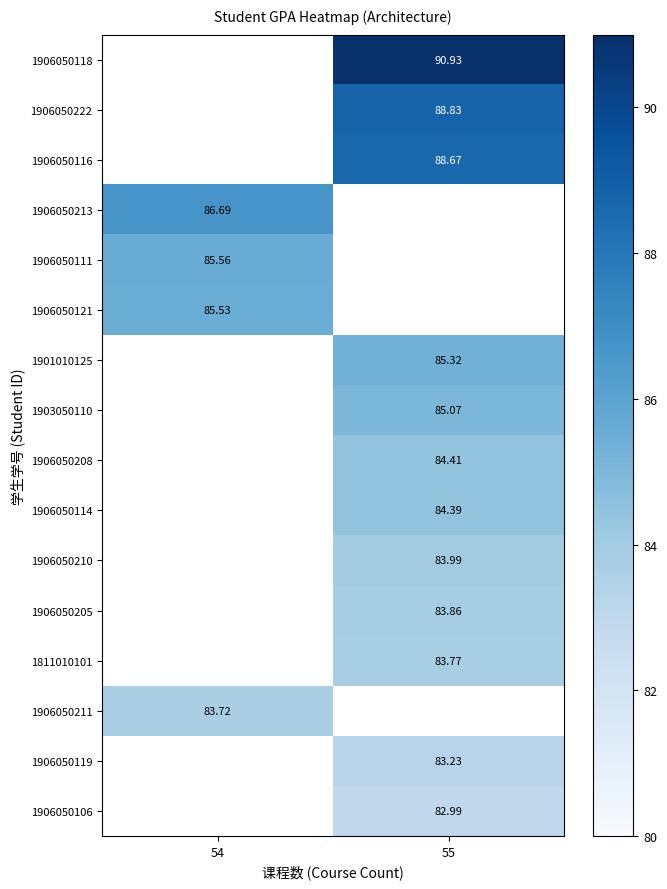

True or false: 1906050210 has a value of 123.7 at 55.

False